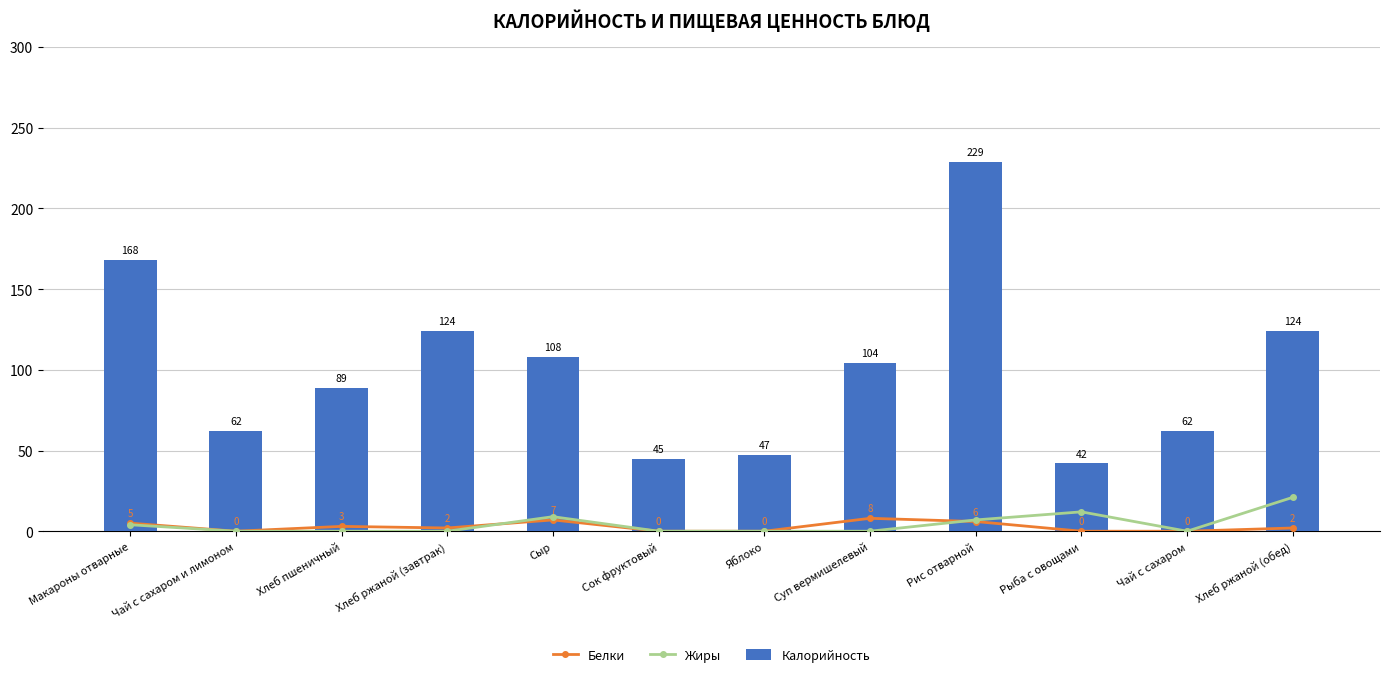

What are all the series names shown in the legend?

Белки, Жиры, Калорийность